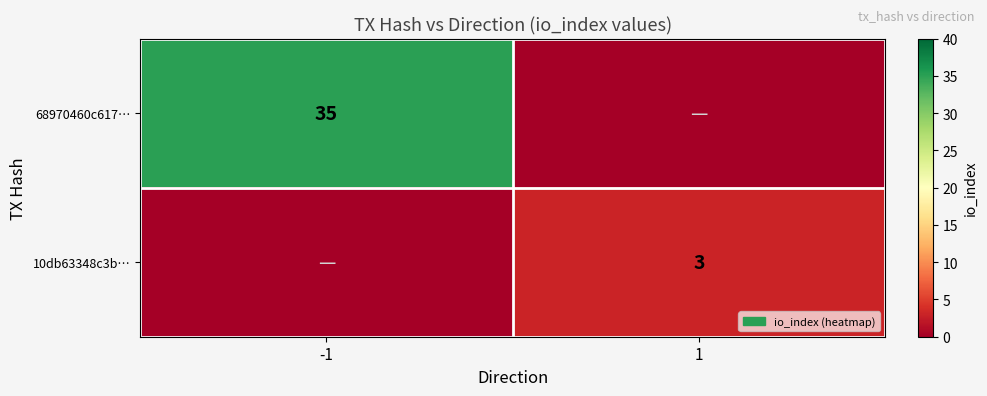

The 10db63348c3b… series shows 2 at 1. True or false?

False